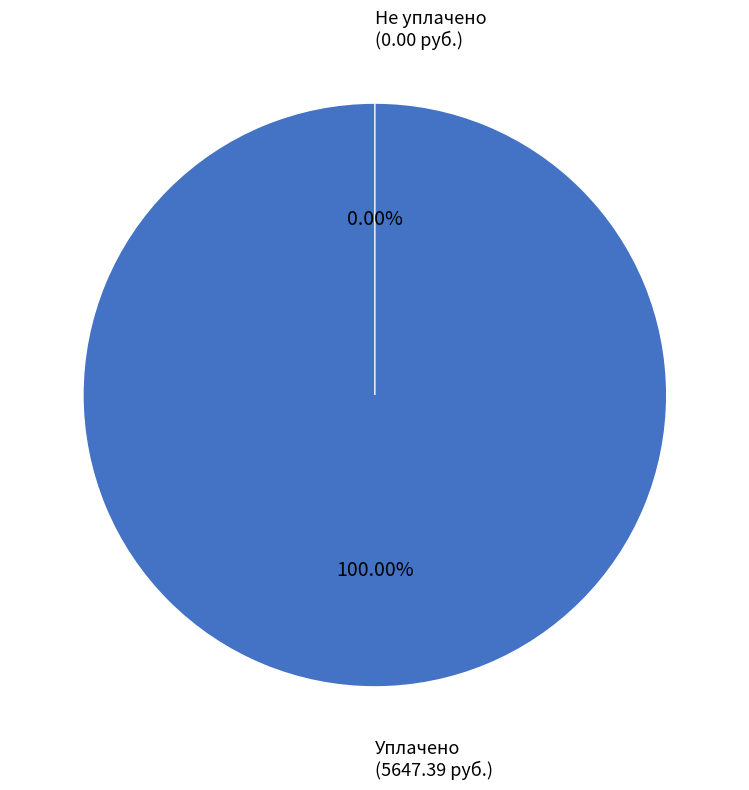

Is there a majority slice in this chart?

No